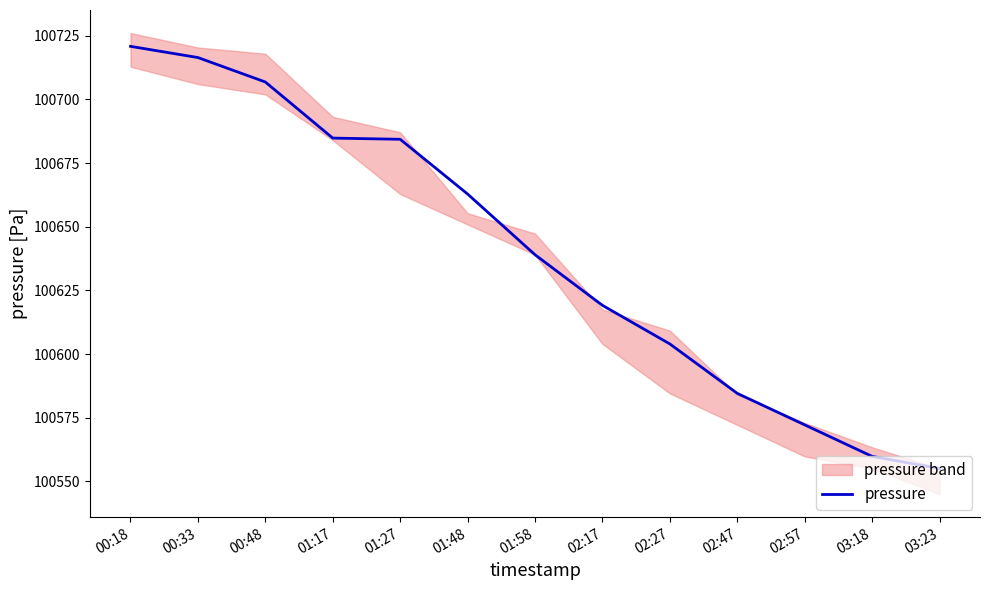

Rank the categories by value from lowest to highest.

03:23, 03:18, 02:57, 02:47, 02:27, 02:17, 01:58, 01:48, 01:27, 01:17, 00:48, 00:33, 00:18